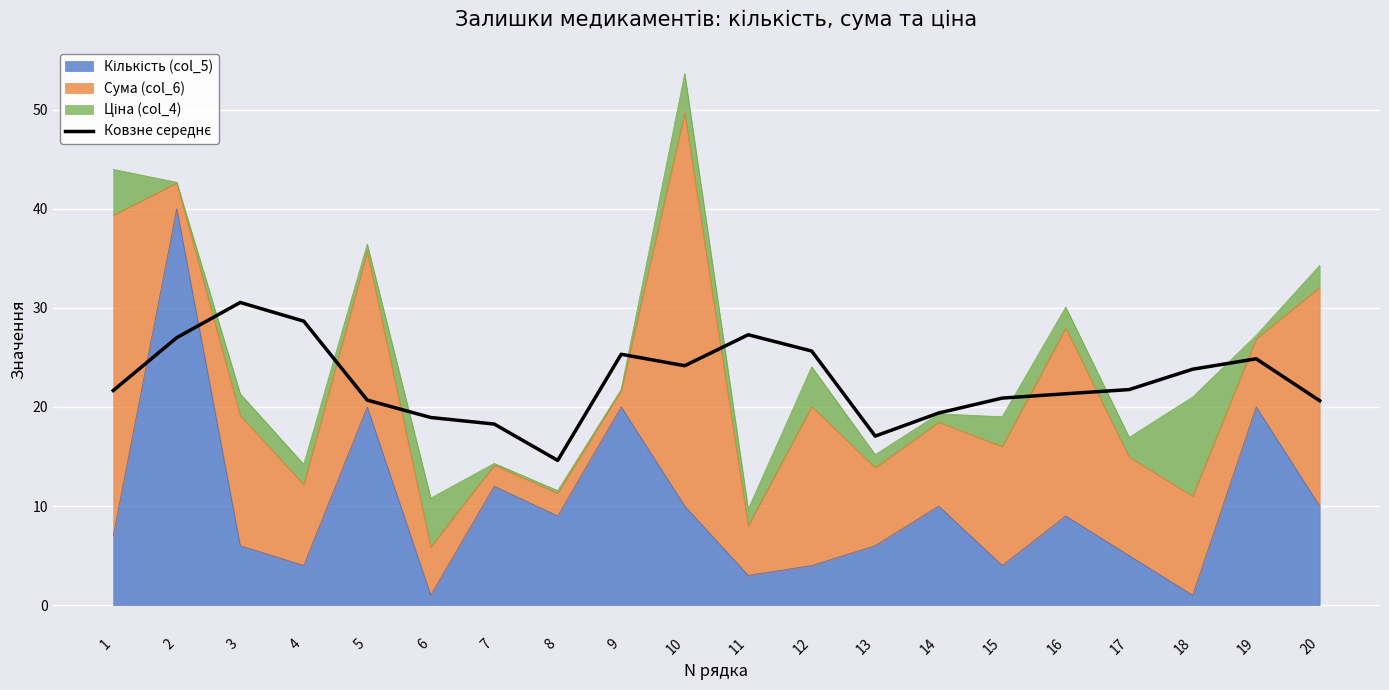

The value at 19 is 24.9. True or false?

True